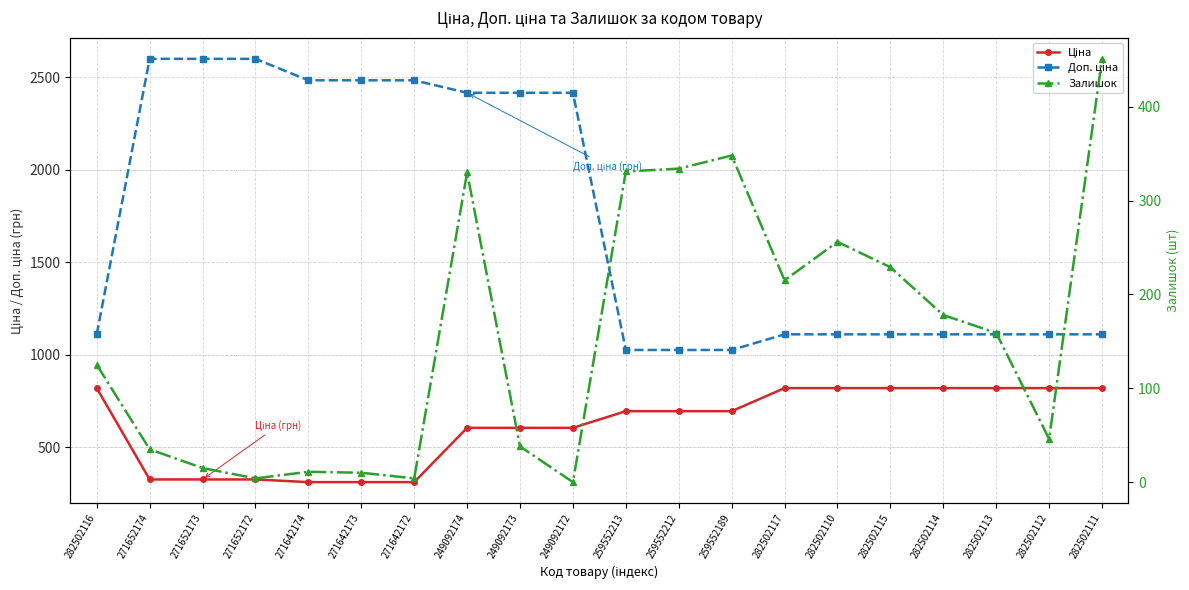

Where does the Залишок series first go above 159?

249092174